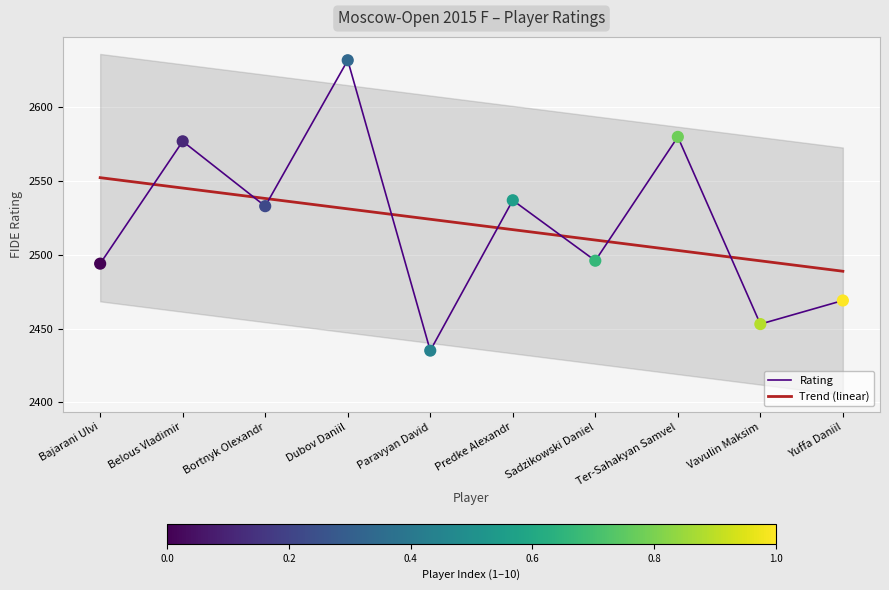

Which has a higher value, Ter-Sahakyan Samvel or Bajarani Ulvi?

Ter-Sahakyan Samvel